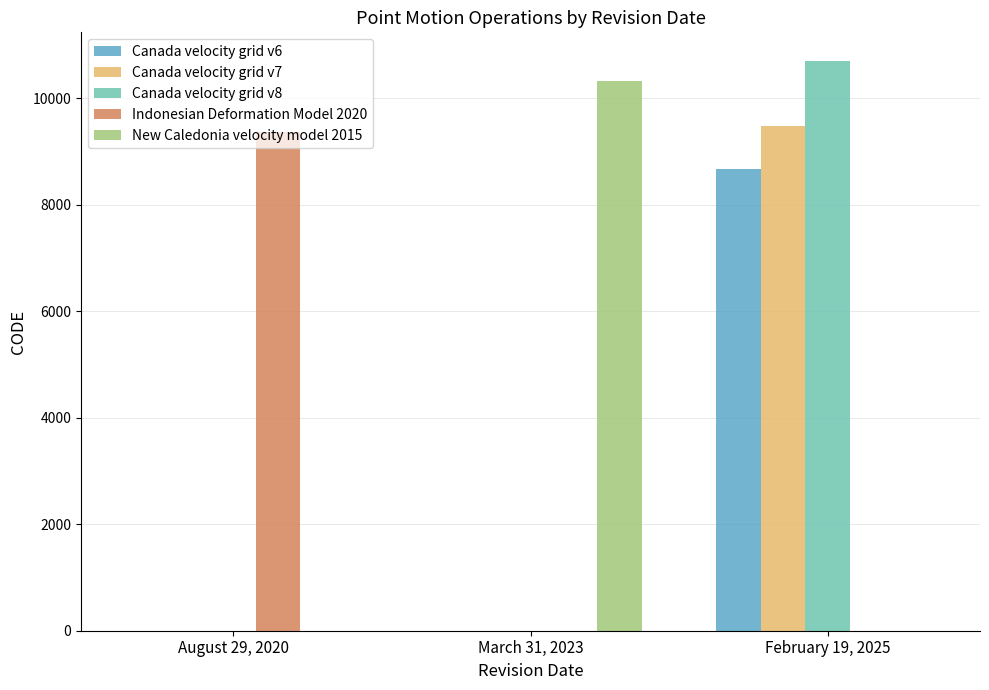

Does the chart contain stacked bars?

No